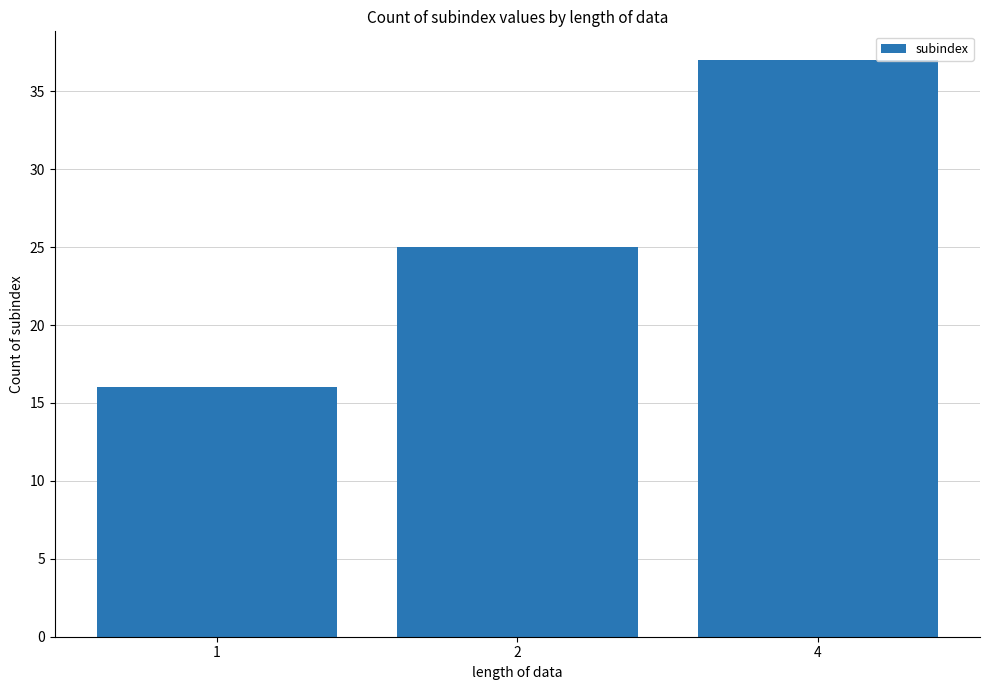

The chart shows a value of 25 at 2. True or false?

True